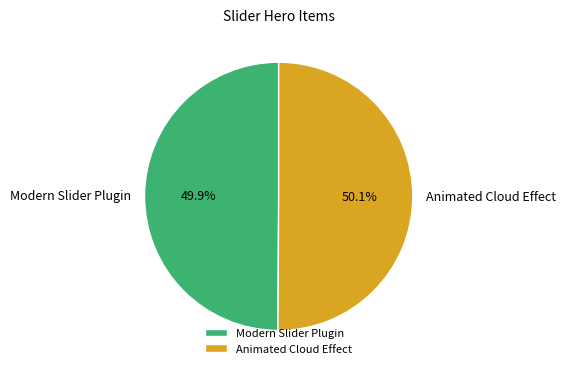

True or false: Modern Slider Plugin accounts for 60% of the total.

False